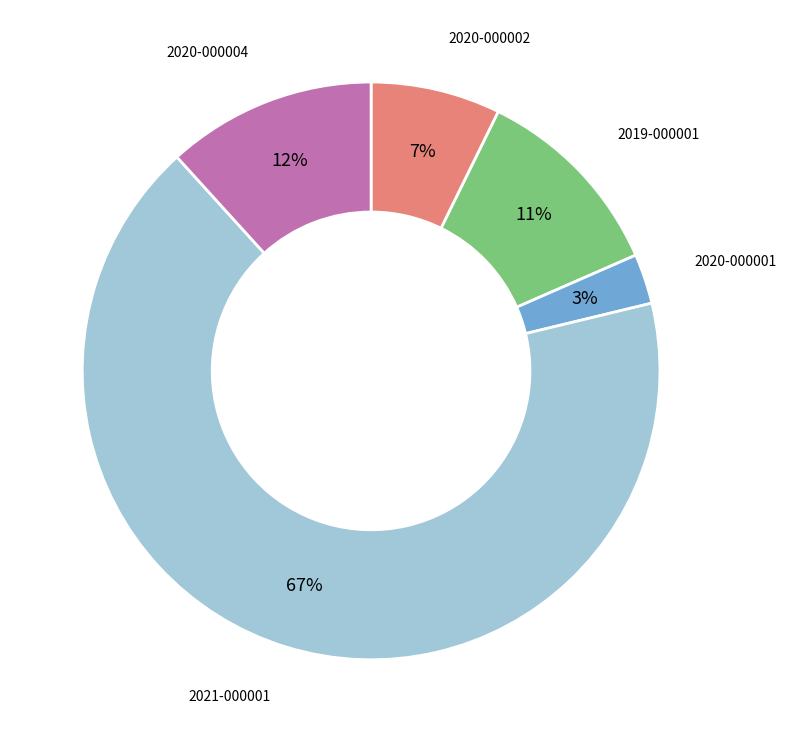

To the nearest percent, what is the average slice percentage?

20%